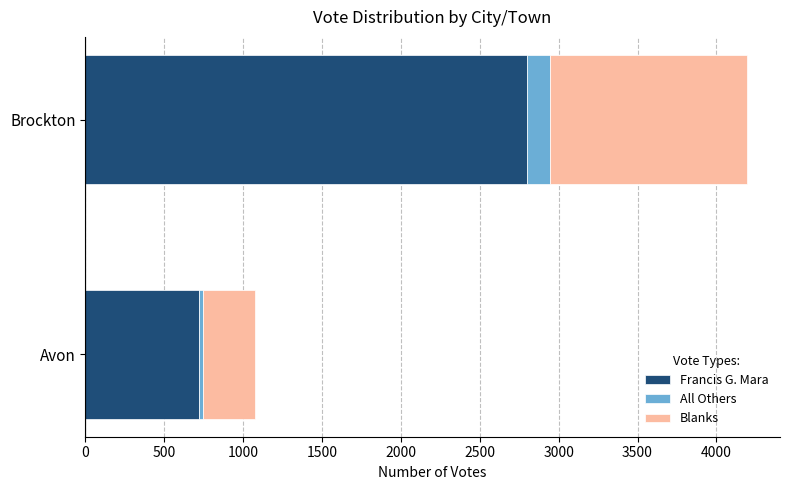

What is the sum of all Francis G. Mara values?

3522